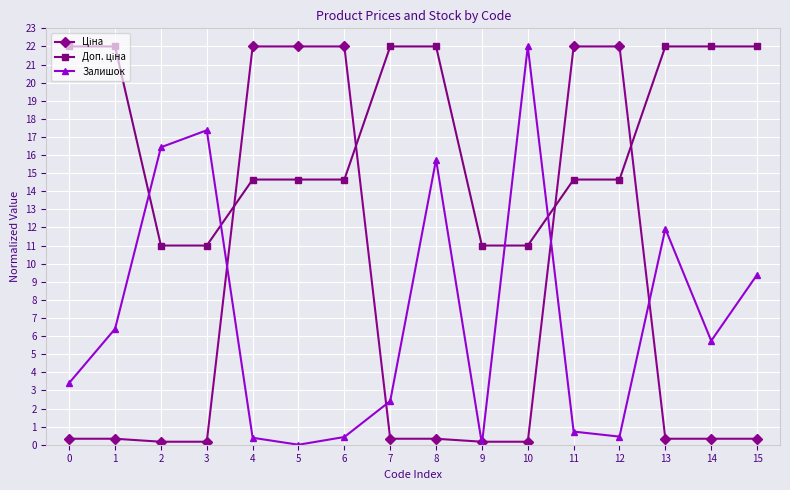

What is the greatest value displayed?

22.0